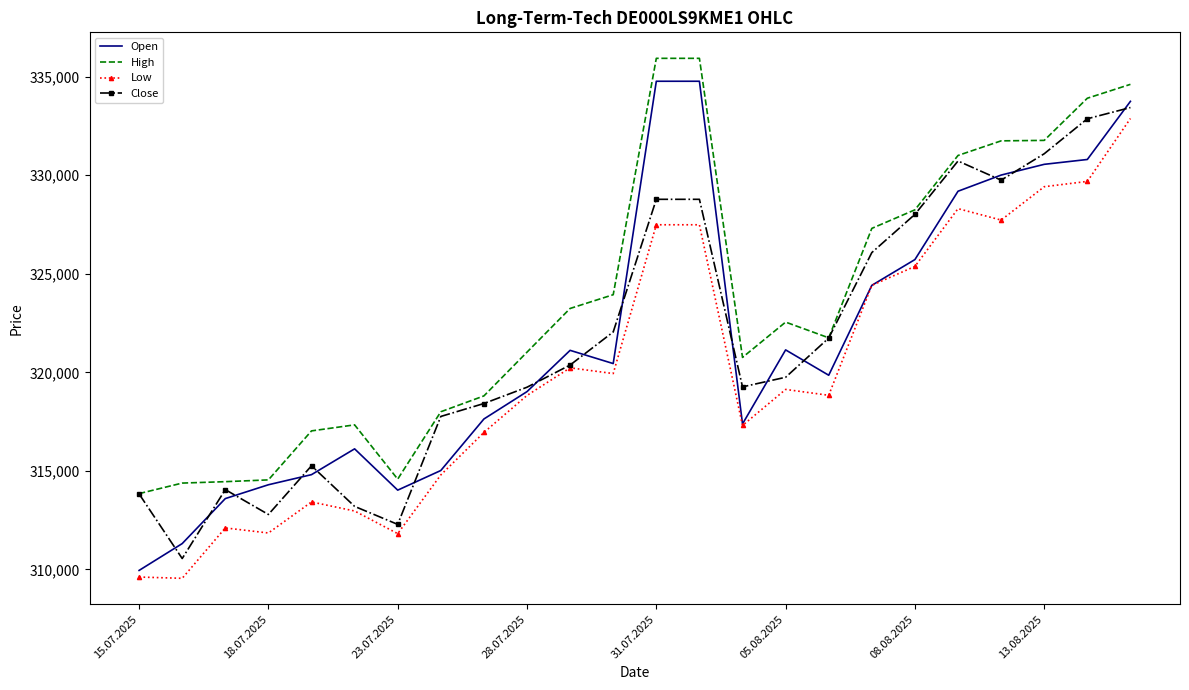

How many intersections are there between Open and Close?

15